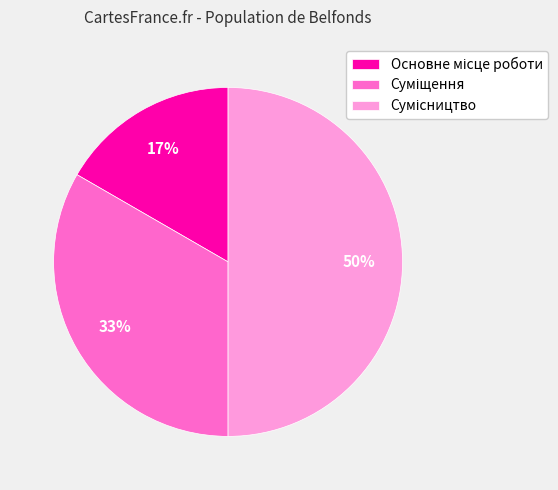

To the nearest percent, what is the difference between the largest and smallest slice percentages?

33%